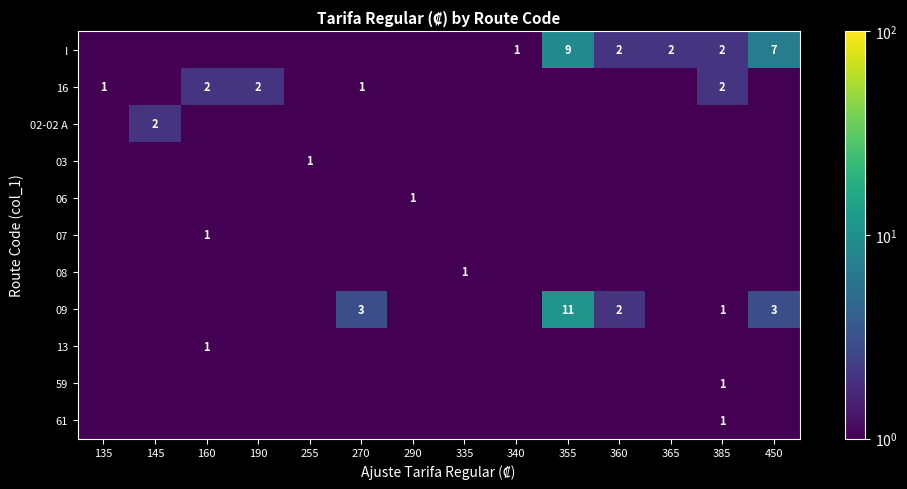

Which series has the largest total across all categories?

I